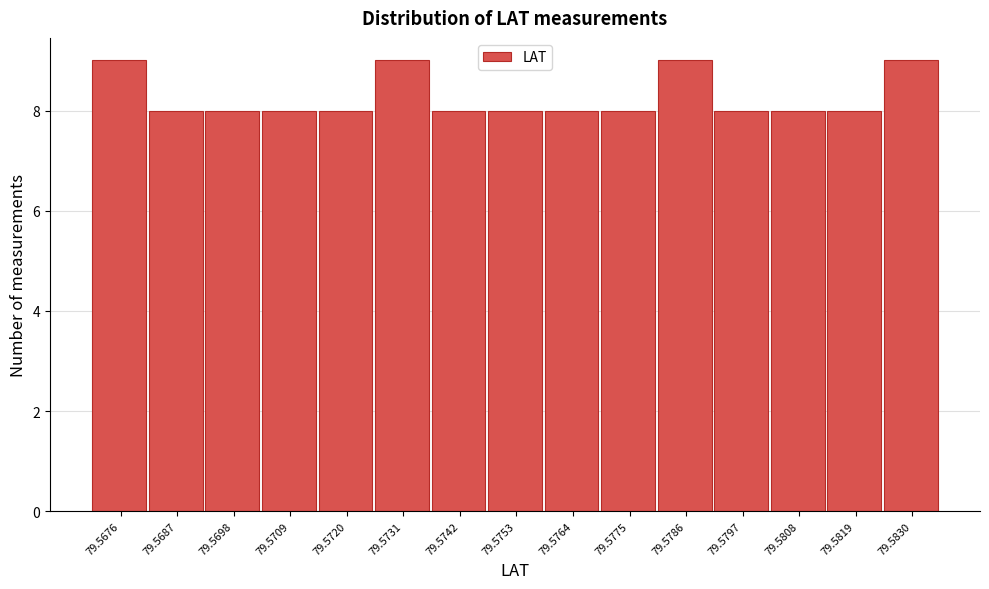

Reading left to right, extract all data points from this chart.

9	8	8	8	8	9	8	8	8	8	9	8	8	8	9